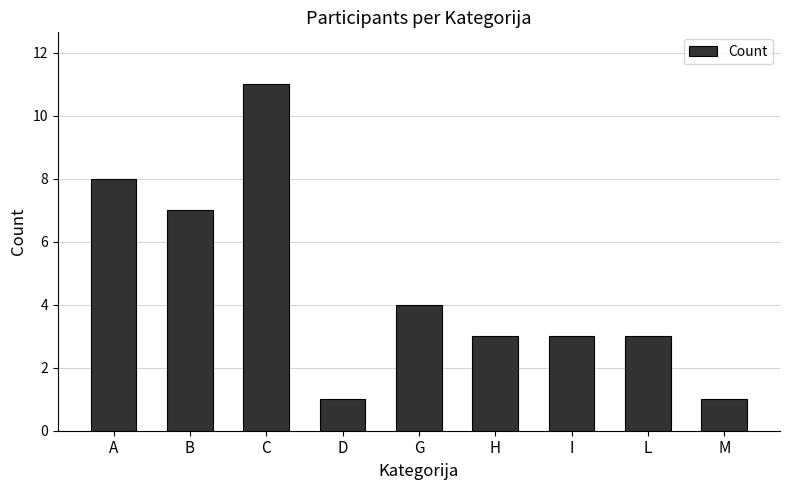

Reading right to left, list all the values displayed in this chart.

M=1	L=3	I=3	H=3	G=4	D=1	C=11	B=7	A=8